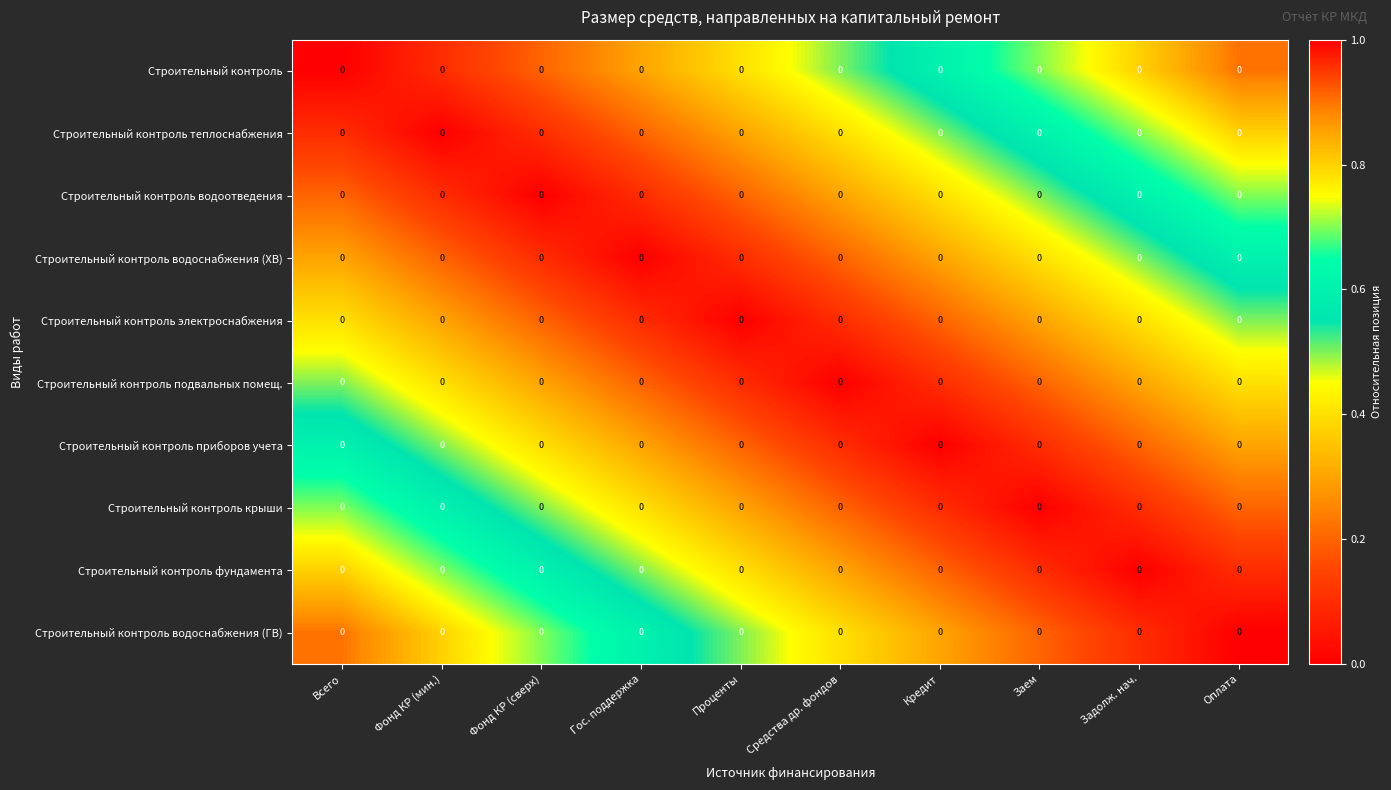

What is the spread (max minus min) of values at Заем?

0.7